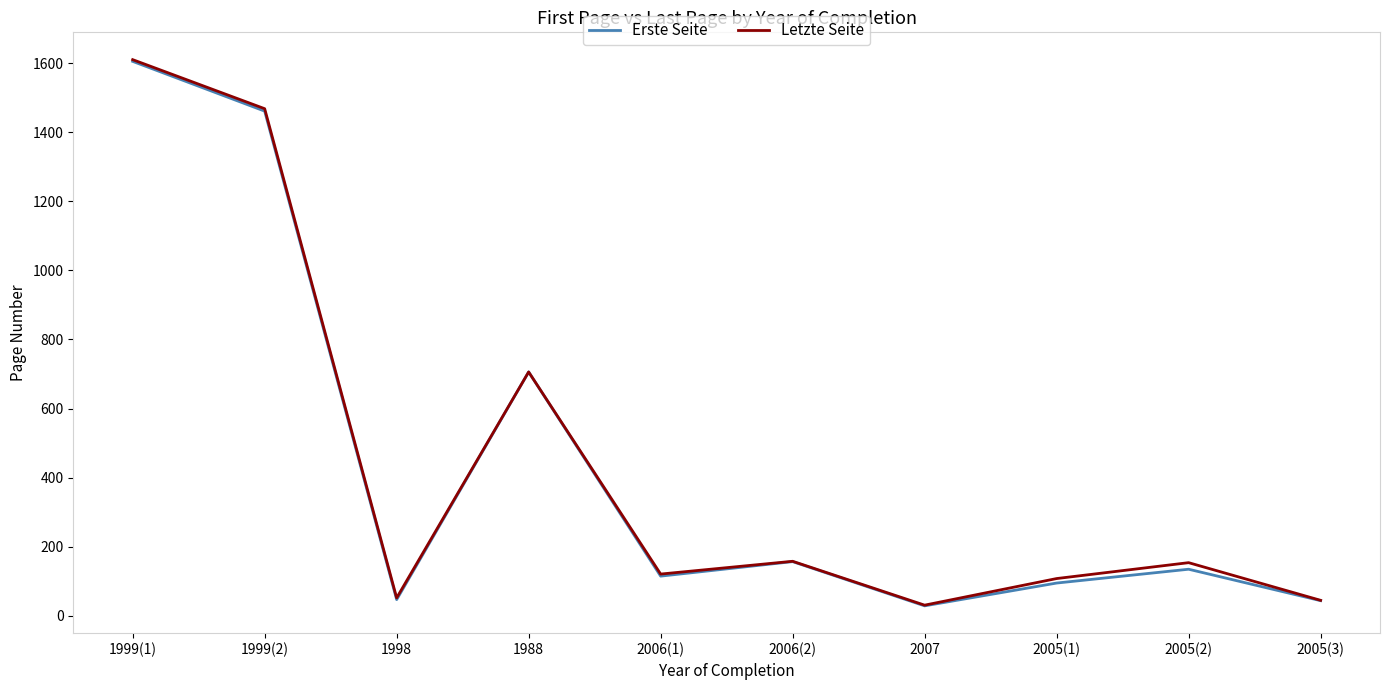

Does the chart have visible grid lines?

No